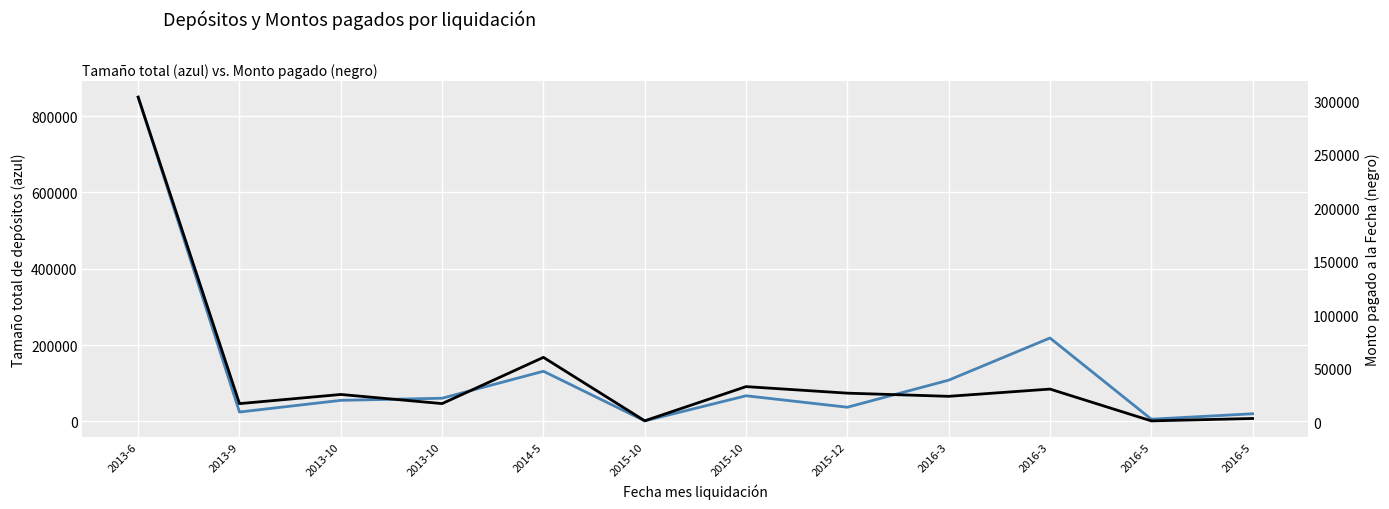

Does the chart display data point markers on the line(s)?

No